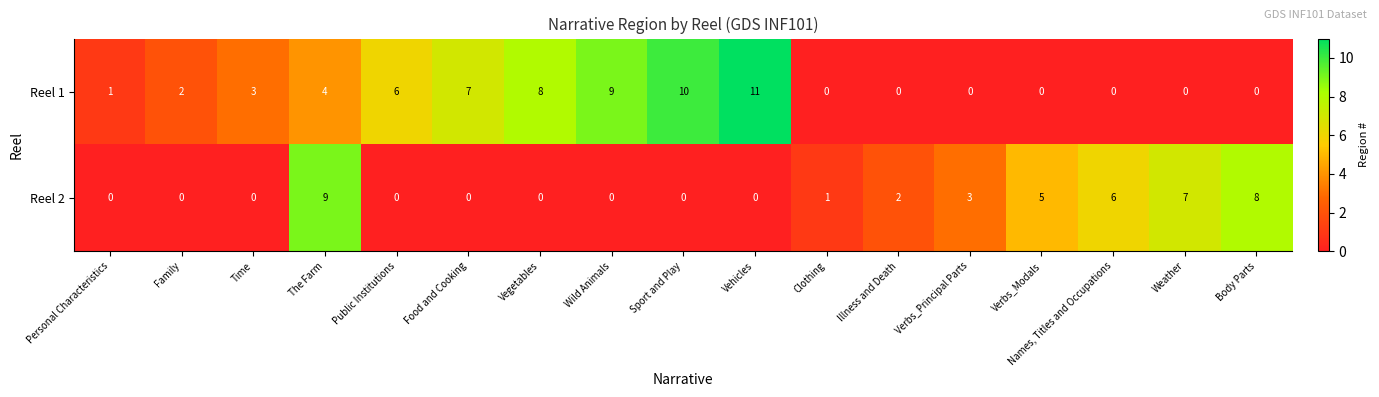

At which label is Reel 1 closest to 5?

The Farm